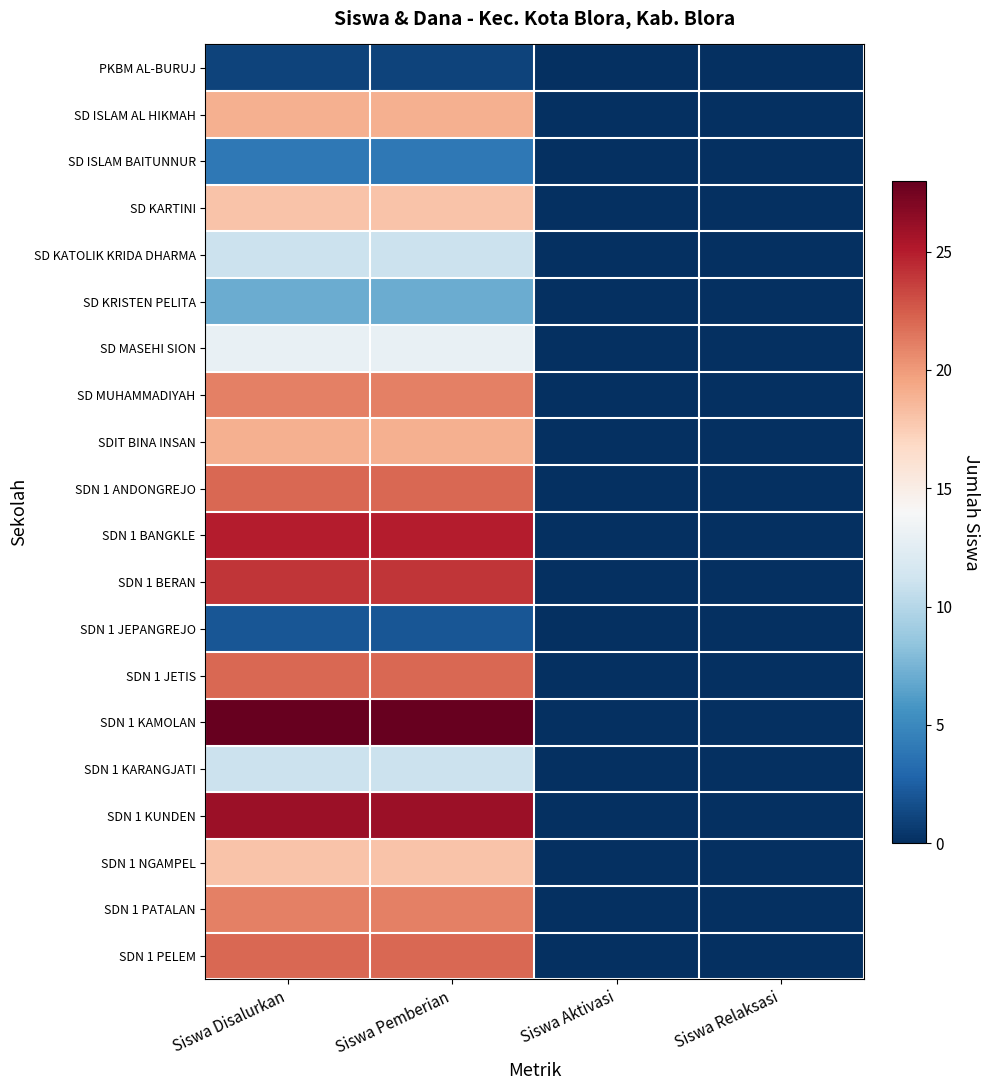

Which series has the largest range (max minus min)?

SDN 1 KAMOLAN